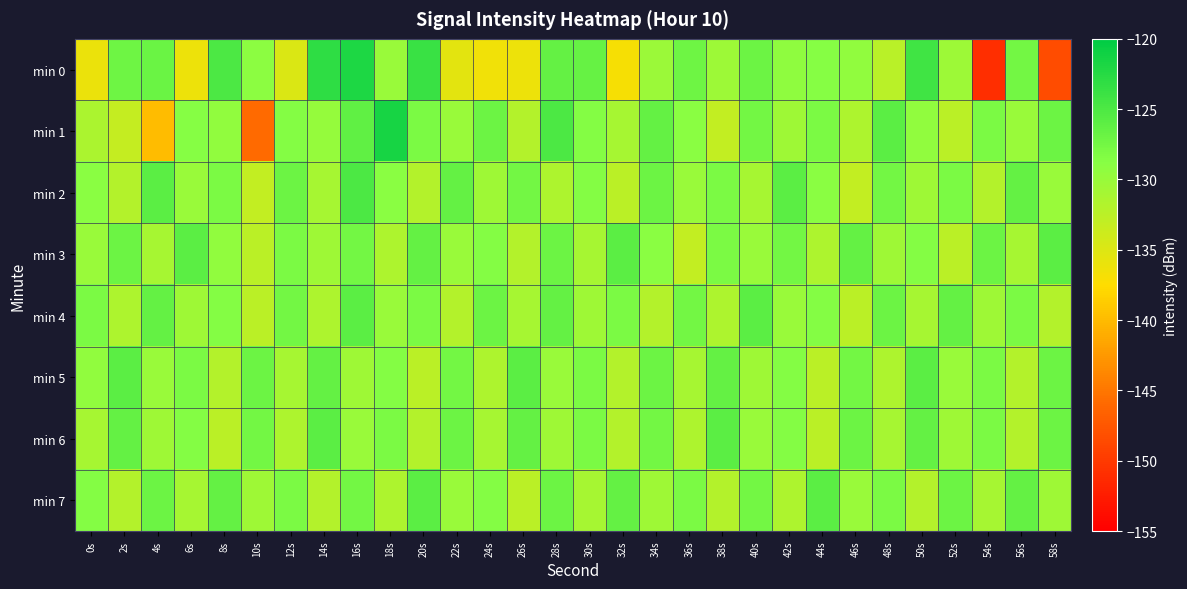

What is the difference between the highest and lowest values at 22s?

9.1